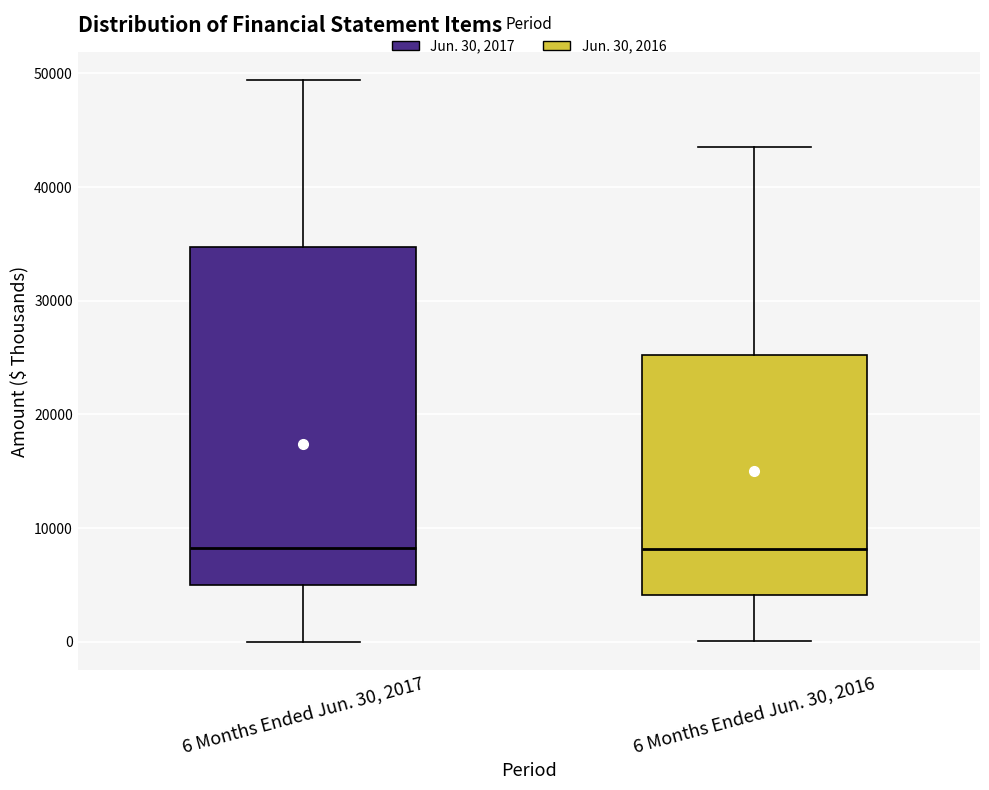

Where does the lower whisker of the box for 6 Months Ended Jun. 30, 2016 end on the y-axis? The values are not printed on the chart, so give them approximately, as read against the axis.

0